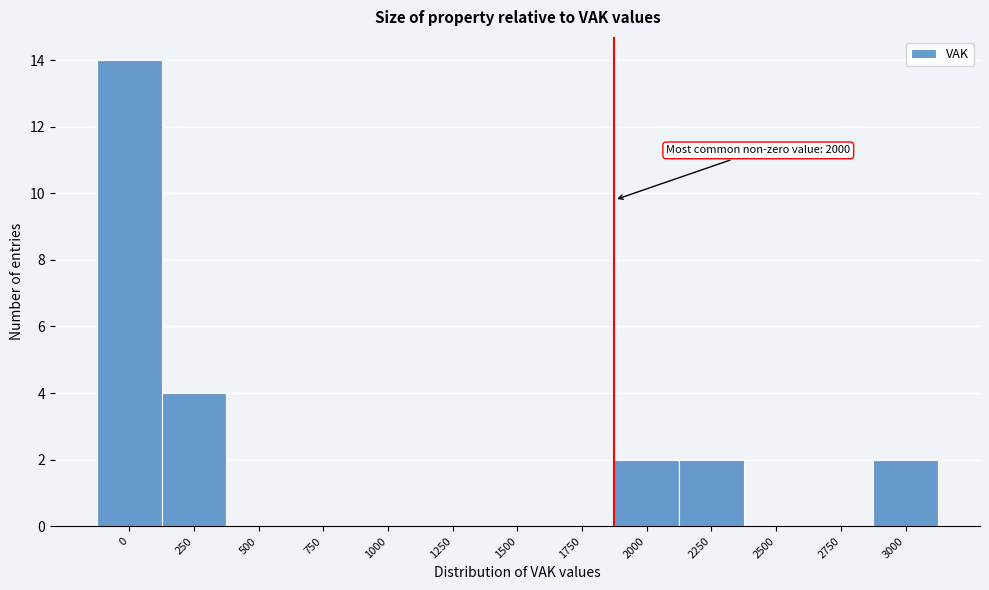

Reading left to right, extract all data points from this chart.

0=14	250=4	500=0	750=0	1000=0	1250=0	1500=0	1750=0	2000=2	2250=2	2500=0	2750=0	3000=2